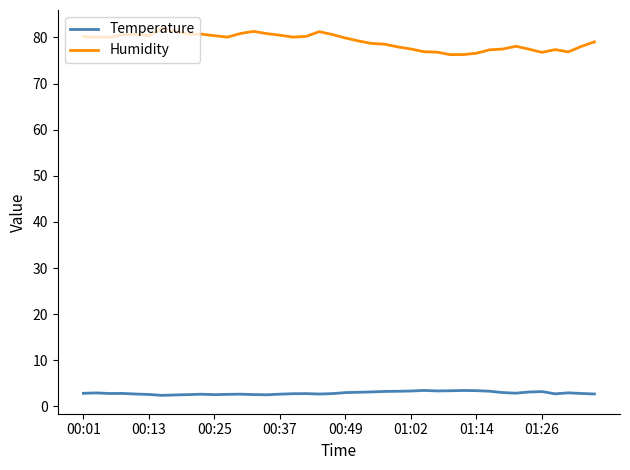

Which series has the widest spread of values?

Humidity